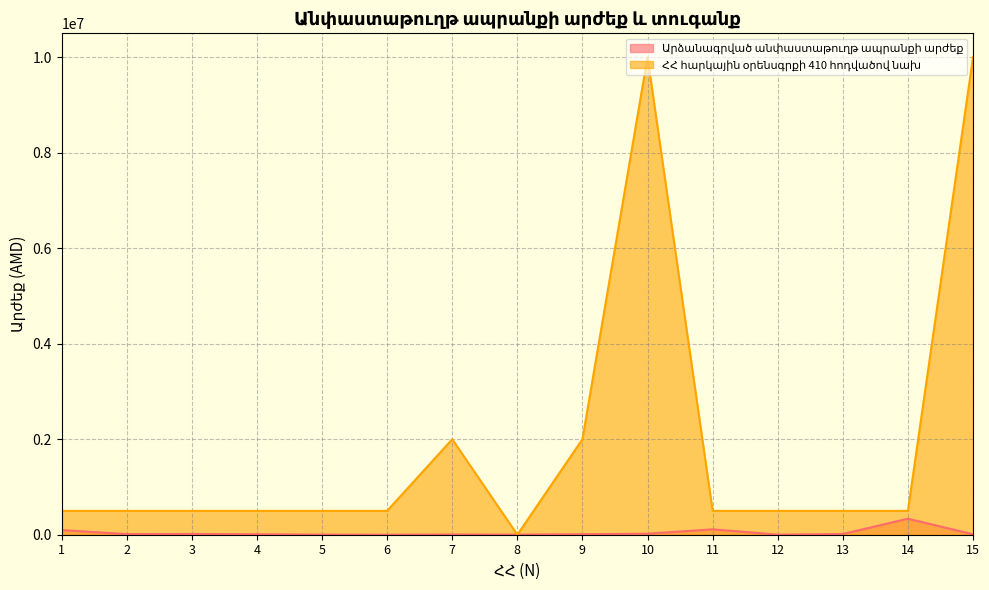

Reading left to right, extract all data points from this chart.

Արձանագրված անփաստաթուղթ ապրանքի արժեք: 1=97200	2=13500	3=15850	4=10000	5=2440	6=750	7=5510	8=2850	9=10940	10=21070	11=112781	12=2400	13=15100	14=335000	15=8550
ՀՀ հարկային օրենսգրքի 410 հոդվածով նախ: 1=500000	2=500000	3=500000	4=500000	5=500000	6=500000	7=2000000	8=0	9=2000000	10=10000000	11=500000	12=500000	13=500000	14=500000	15=10000000